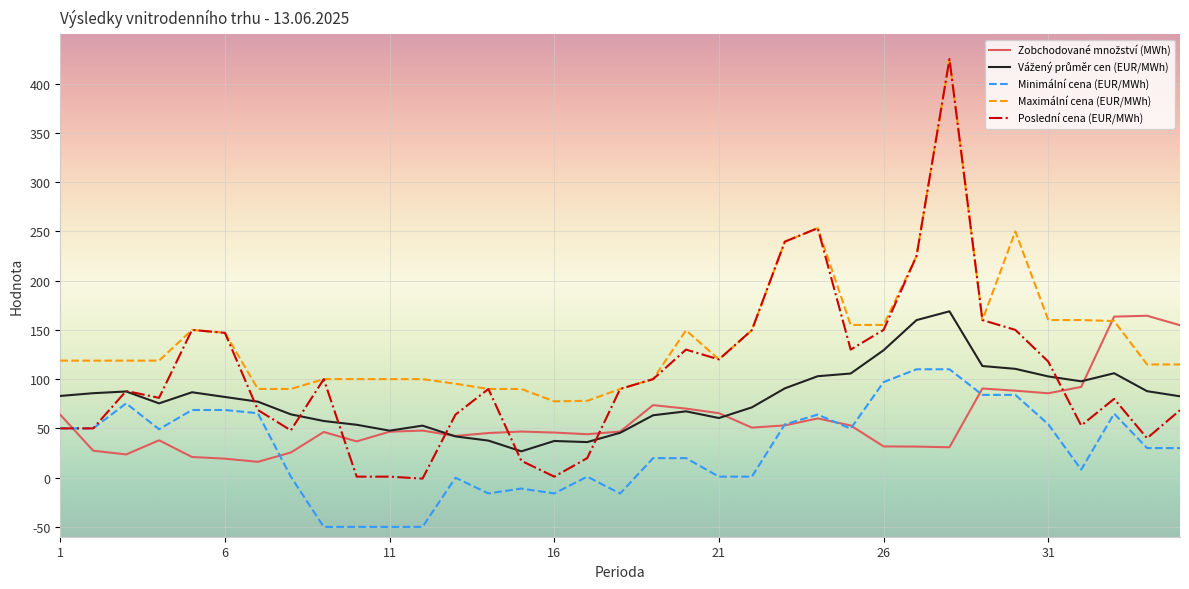

What is the minimum value shown in the chart?

-50.0